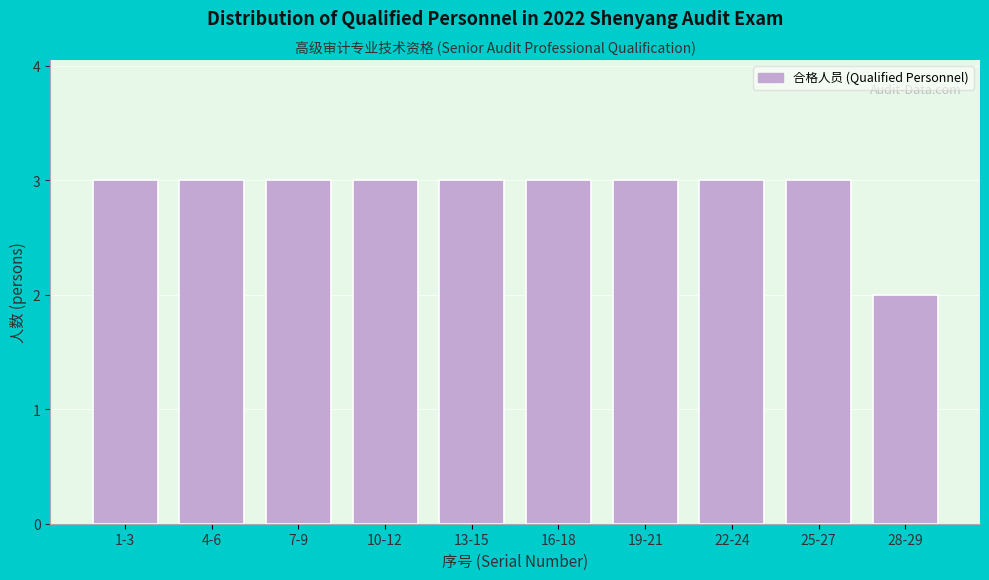

Reading right to left, what are all the values shown in this chart?

2	3	3	3	3	3	3	3	3	3